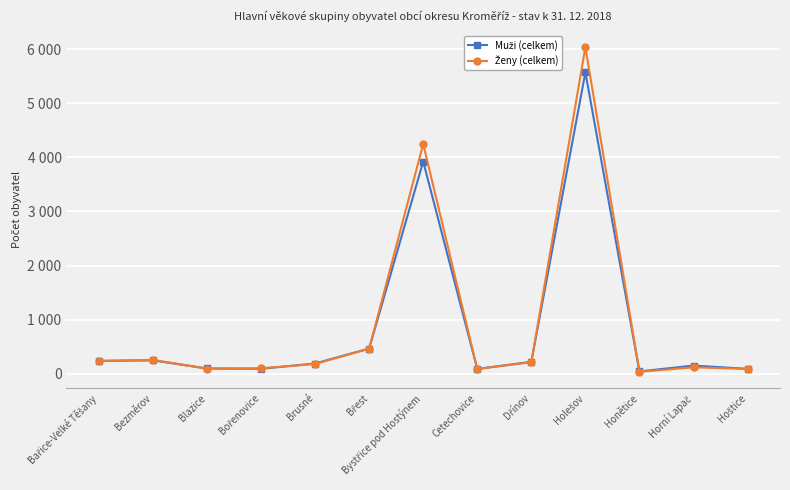

What is the difference between the second highest and second lowest values in the Muži (celkem) series?

3832